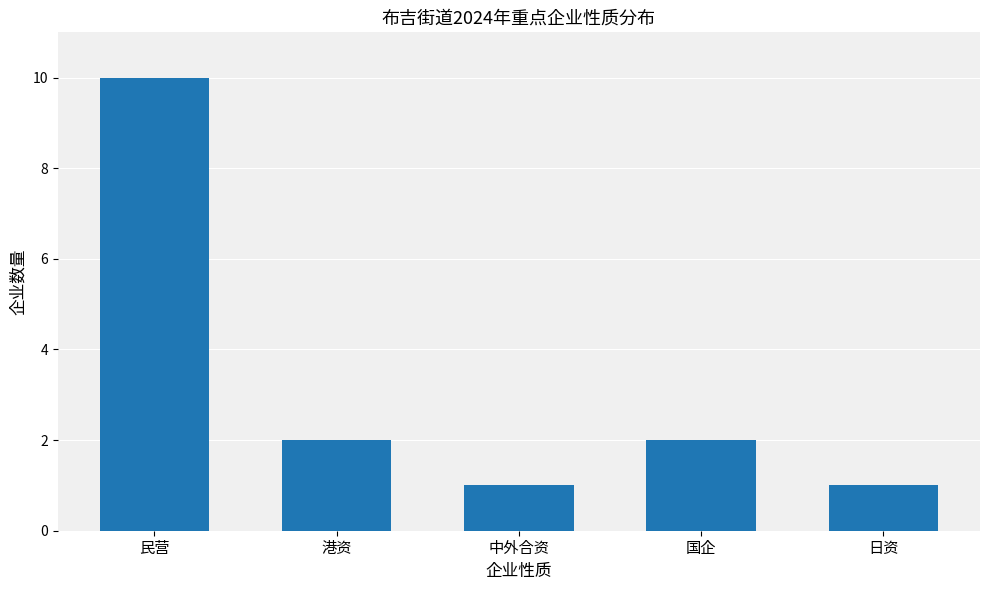

Count the number of data series in this chart.

1